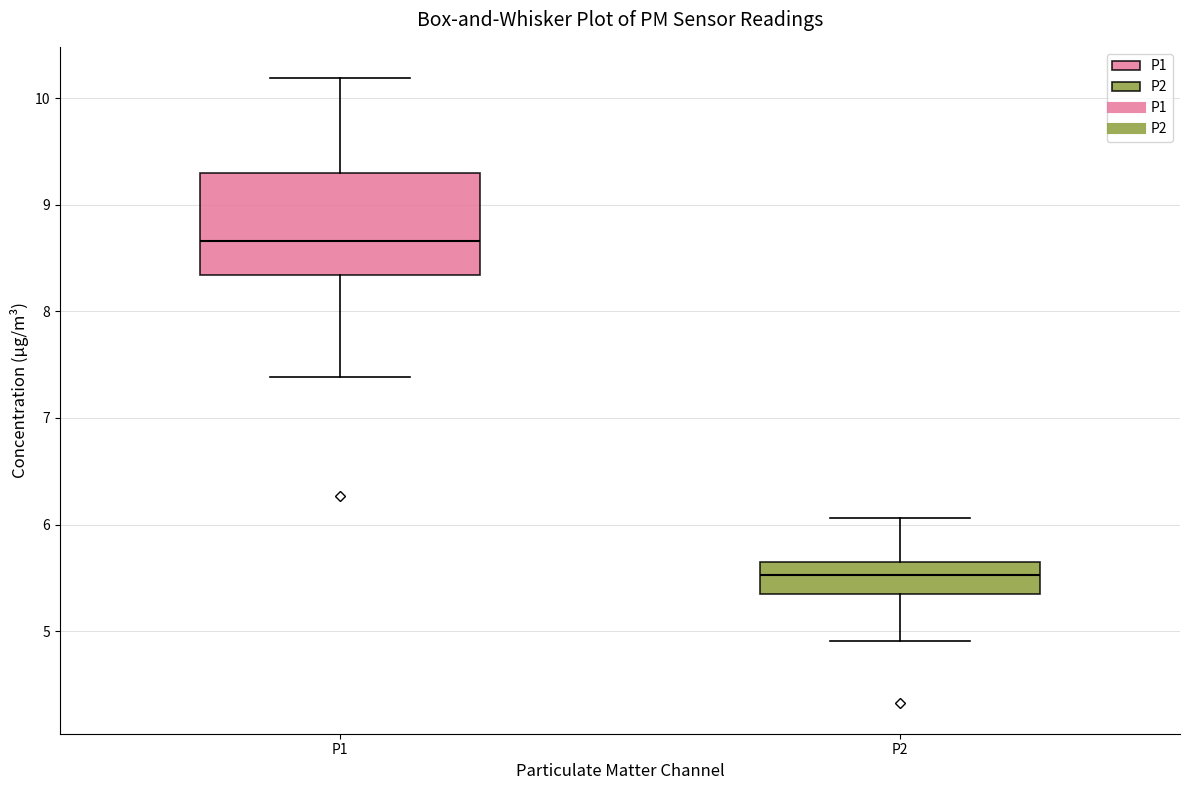

Where does the median line of the box for P1 sit on the y-axis? The values are not printed on the chart, so give them approximately, as read against the axis.

8.7